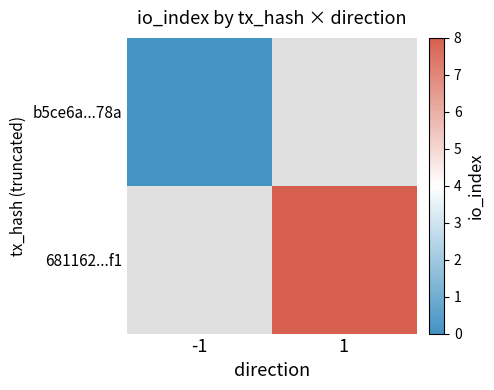

At 1, list the series in order from smallest to largest.

b5ce6a...78a, 681162...f1